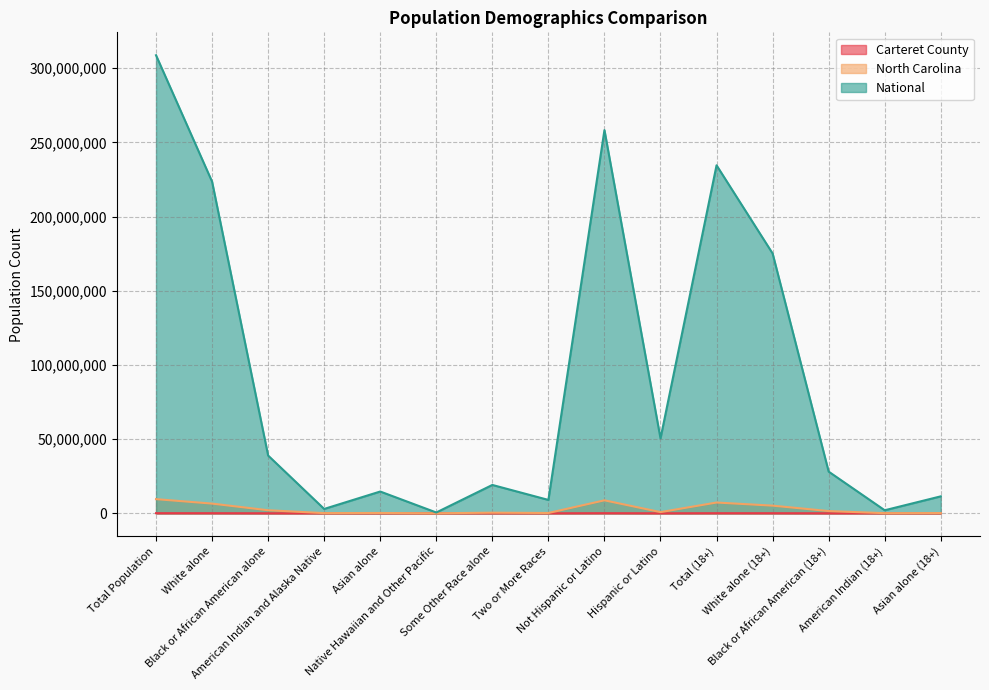

How many interior local valleys does the National series have?

5